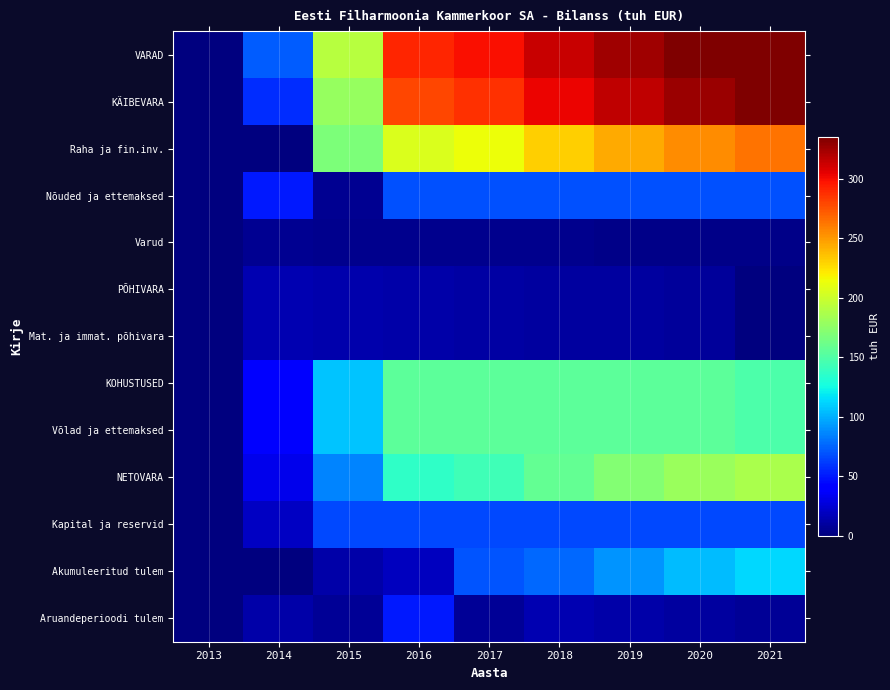

At how many categories does at least one series exceed 56?

8